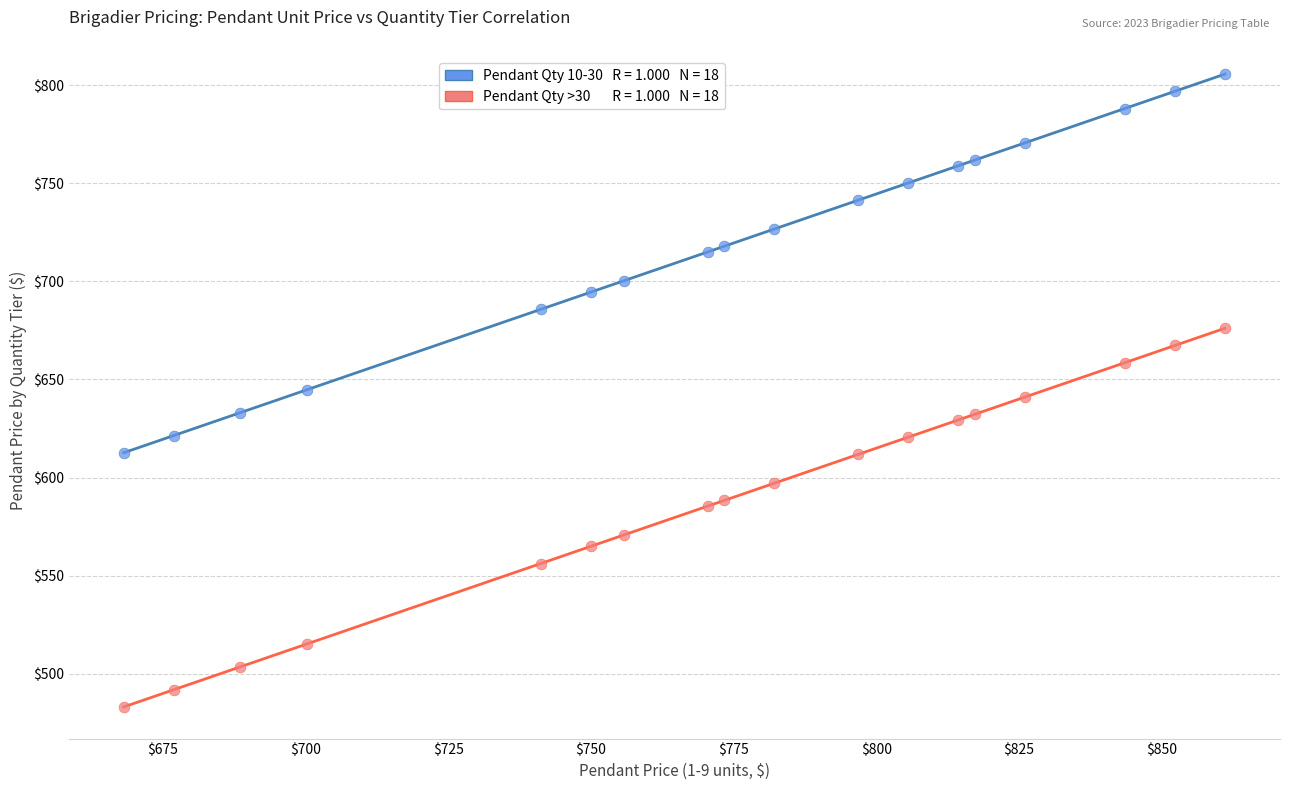

Across all data points, what is the range of X values (max minus min)?

192.9